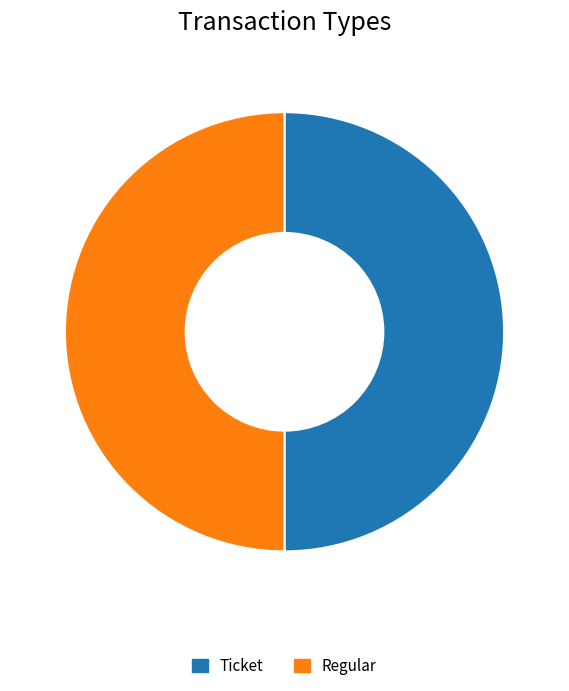

True or false: Regular accounts for 57% of the total.

False